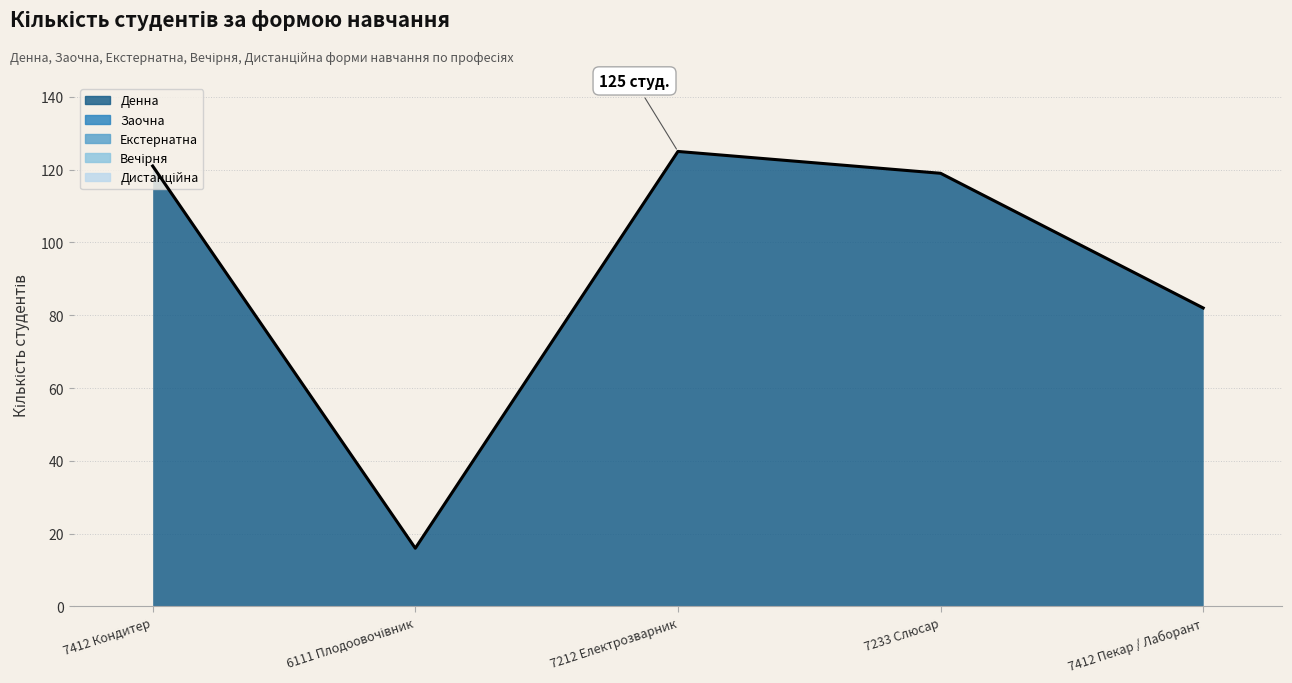

Reading left to right, extract all data points from this chart.

Денна: 121	16	125	119	82
Заочна: 0	0	0	0	0
Екстернатна: 0	0	0	0	0
Вечірня: 0	0	0	0	0
Дистанційна: 0	0	0	0	0